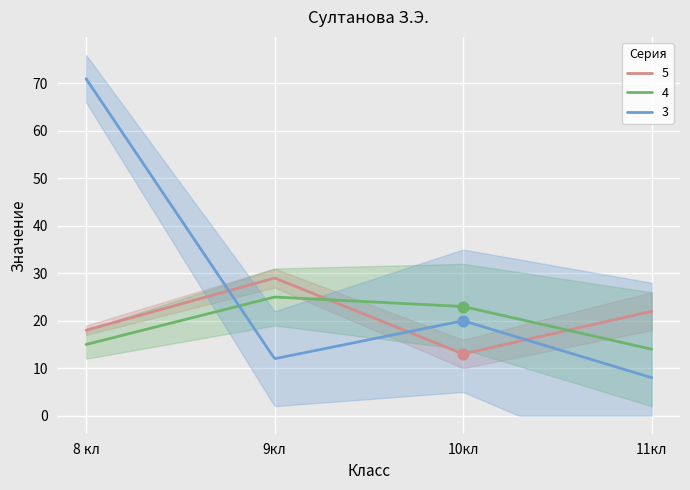

At which category is the sum across all series the highest?

8 кл